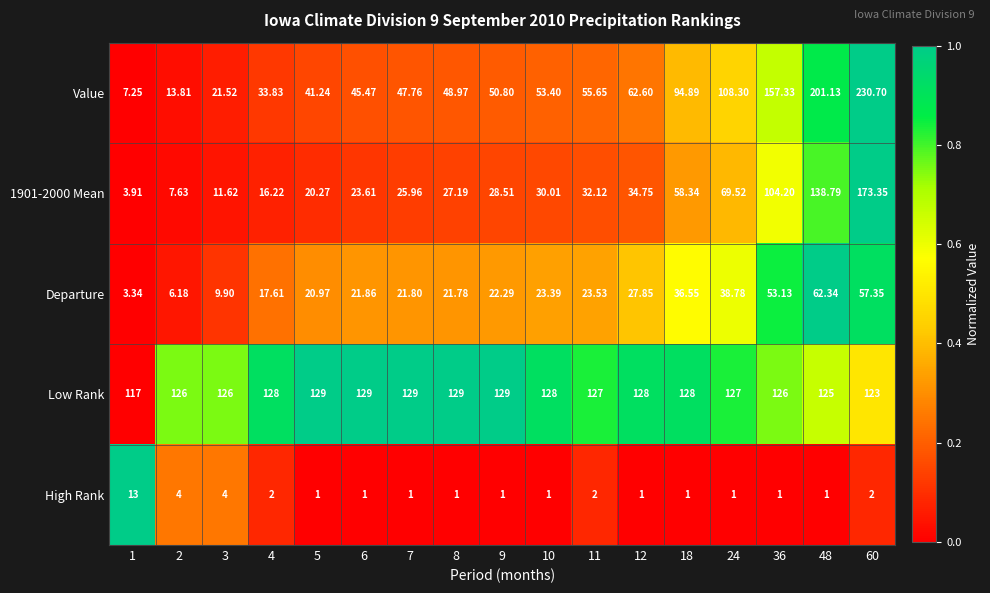

Which series has the largest total across all categories?

Low Rank